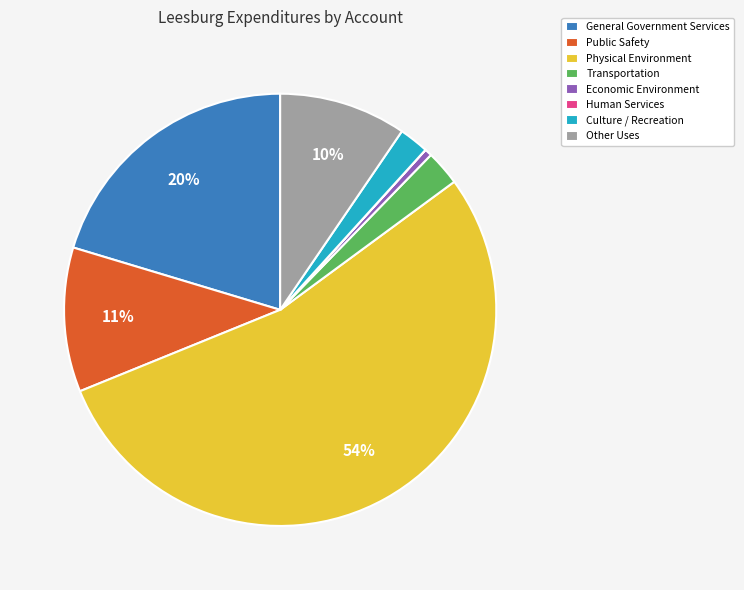

To the nearest percent, what is the average slice percentage?

12%